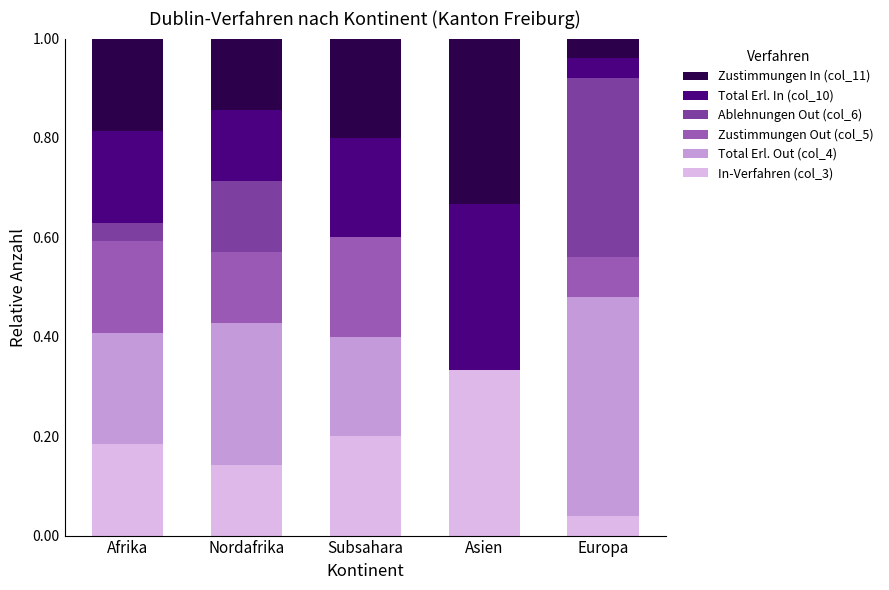

The In-Verfahren (col_3) series shows 0.2 at Afrika. True or false?

True